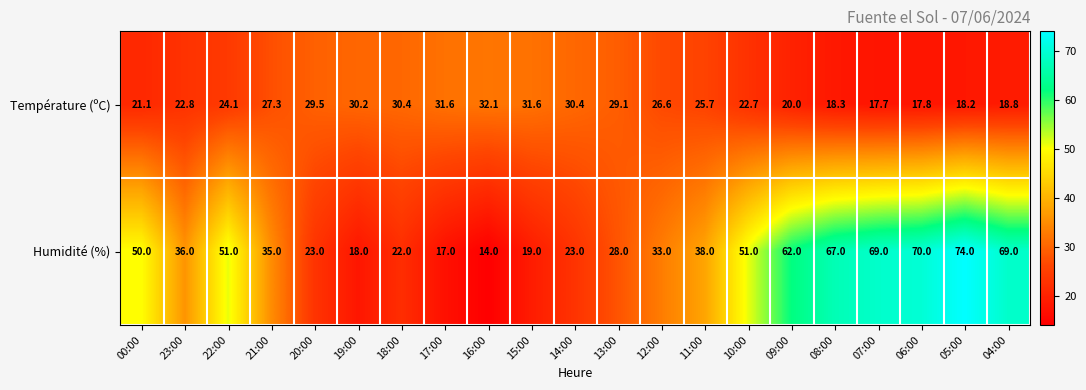

Rank the series at 11:00 from highest to lowest value.

Humidité (%), Température (ºC)